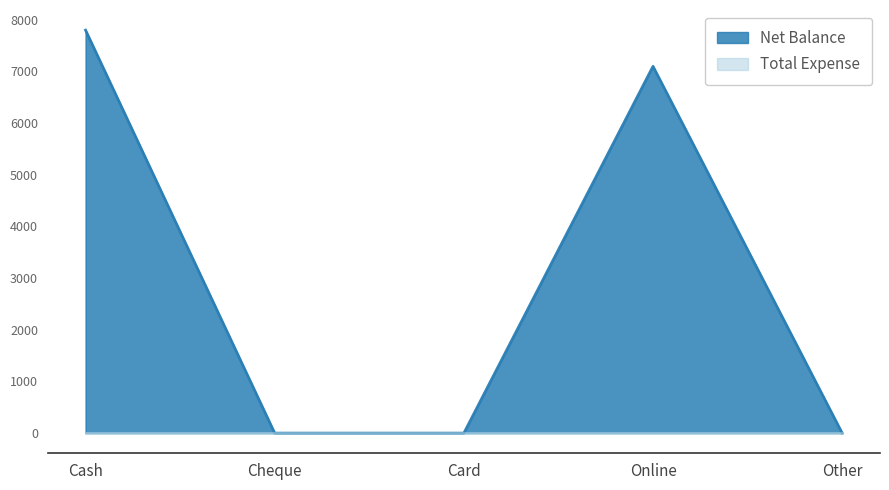

The value at Cheque is 0. True or false?

True